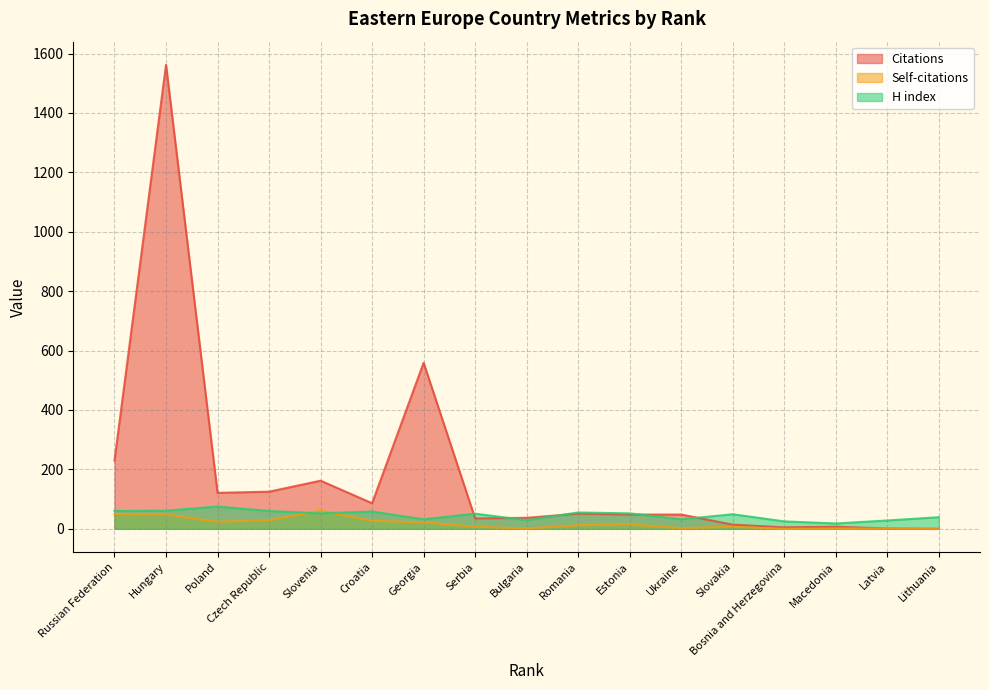

How many values in the Self-citations series are below 12?

8